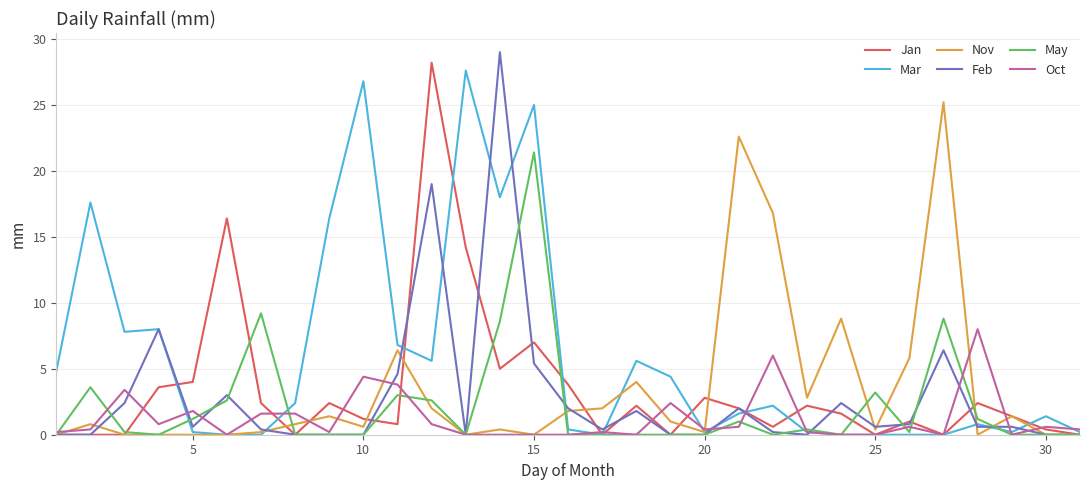

Does the chart display data point markers on the line(s)?

No